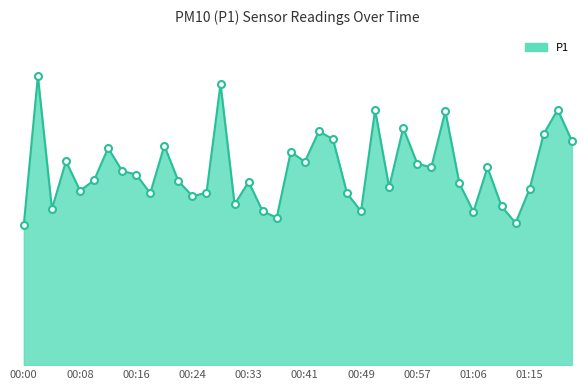

Does the chart display data point markers on the line(s)?

No